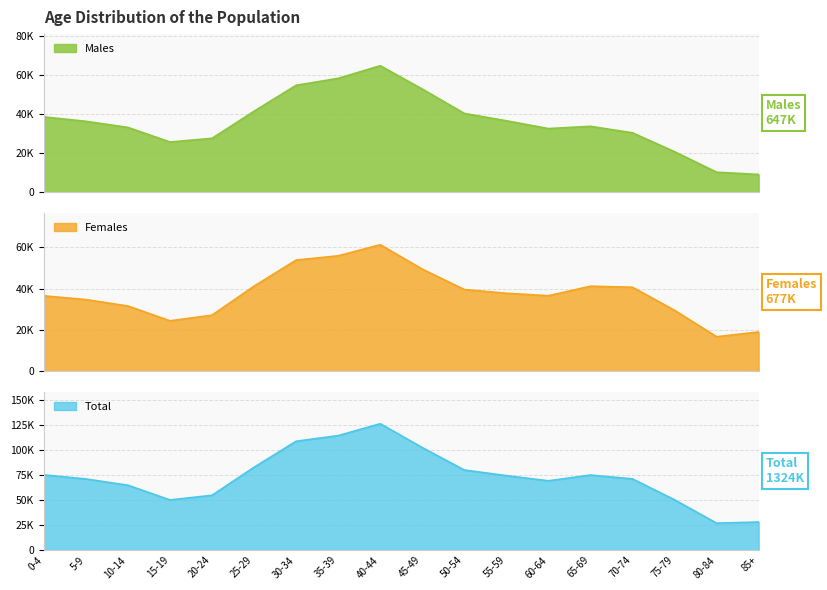

At 65-69, list the series in order from smallest to largest.

Males, Females, Total